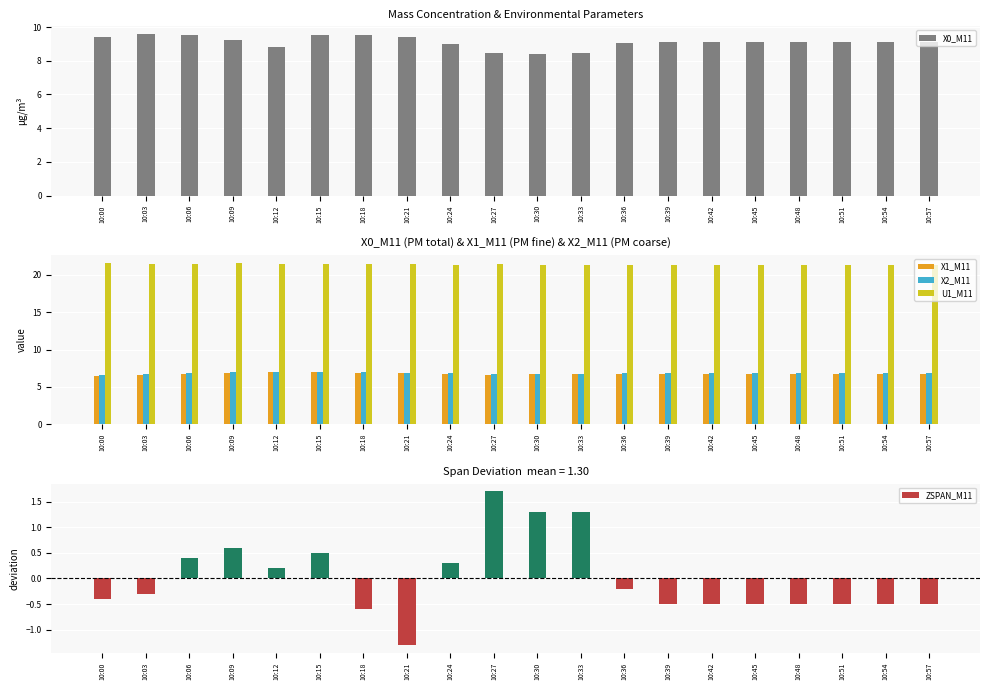

What is the value of the ZSPAN_M11 bar at the 17th from the left?

-0.5